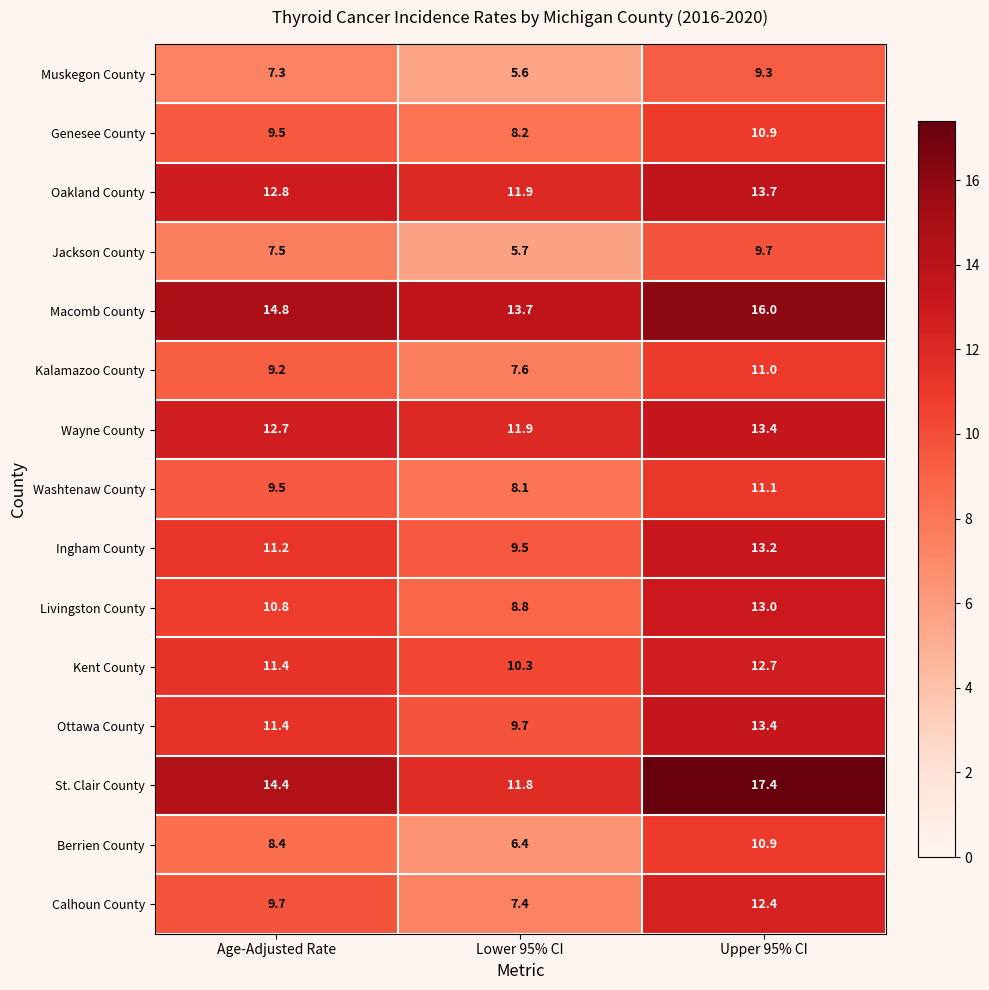

What is the approximate value of Wayne County at Age-Adjusted Rate?

12.7